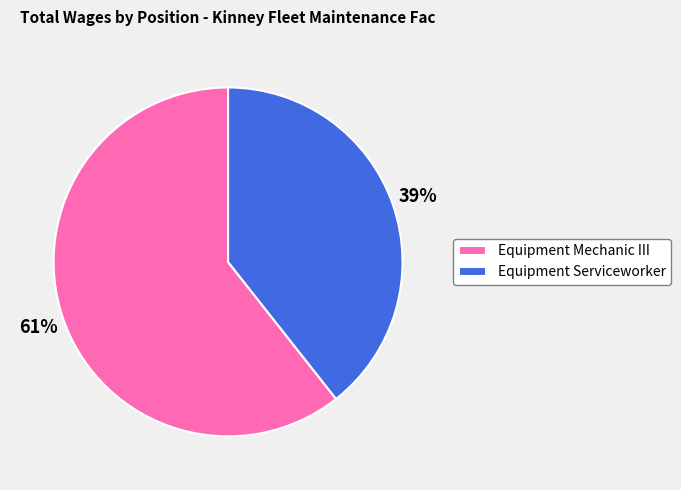

How many segments does this pie chart have?

2